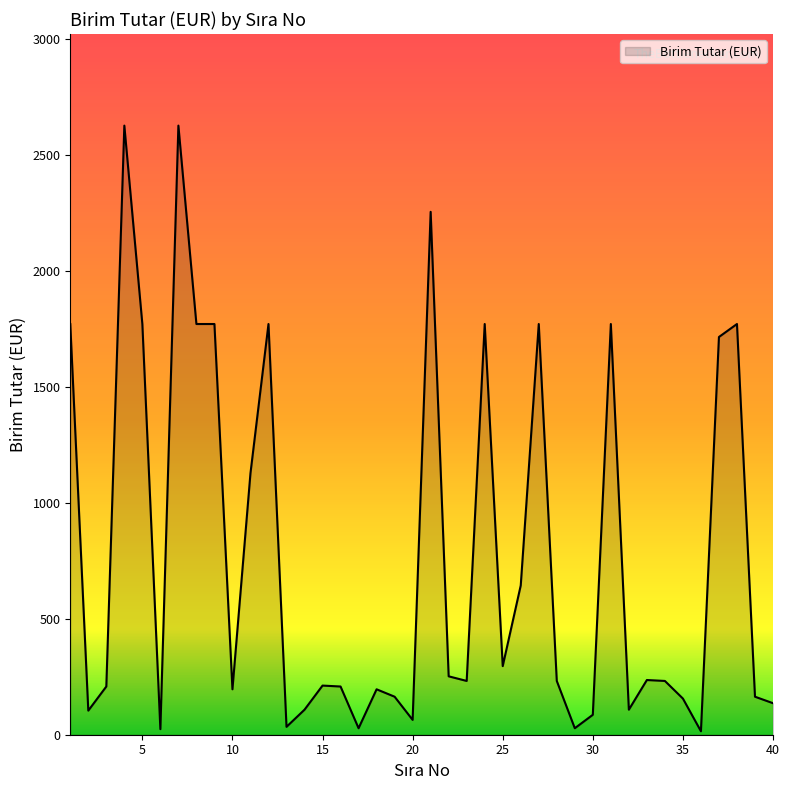

What is the greatest value displayed?

2628